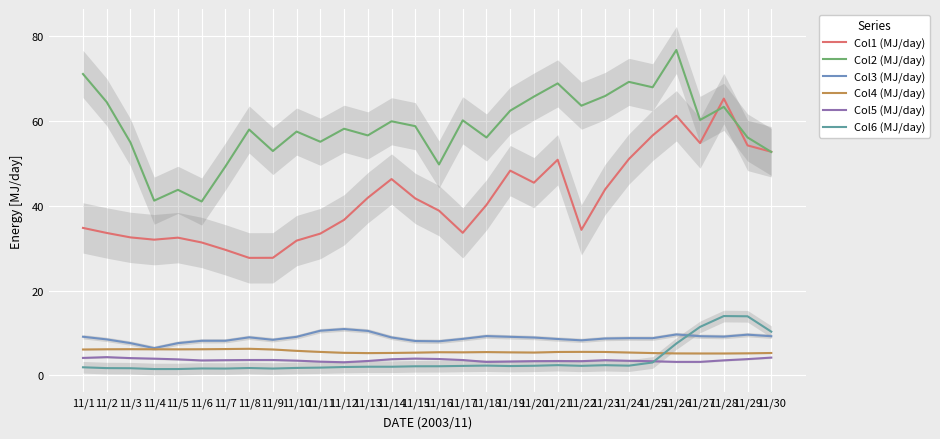

What is the sum of all Col5 (MJ/day) values?

108.3